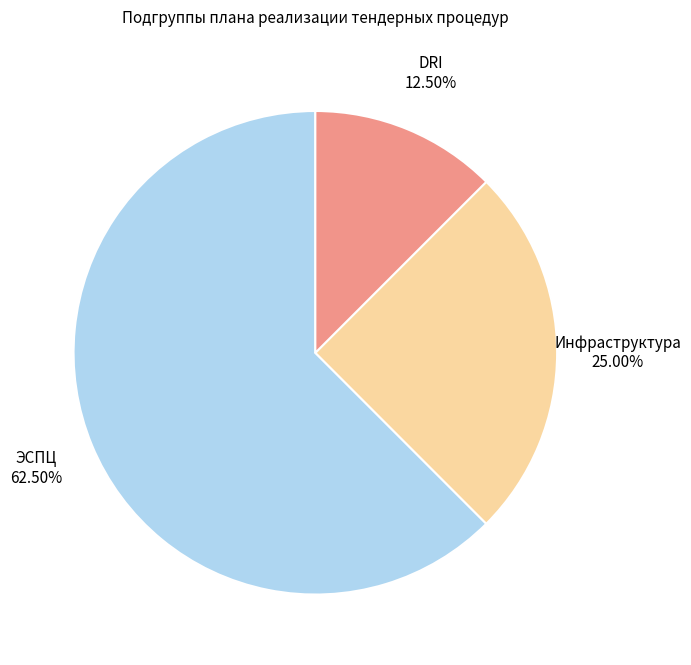

Approximately how many times larger is the value at Инфраструктура compared to ЭСПЦ?

0.4